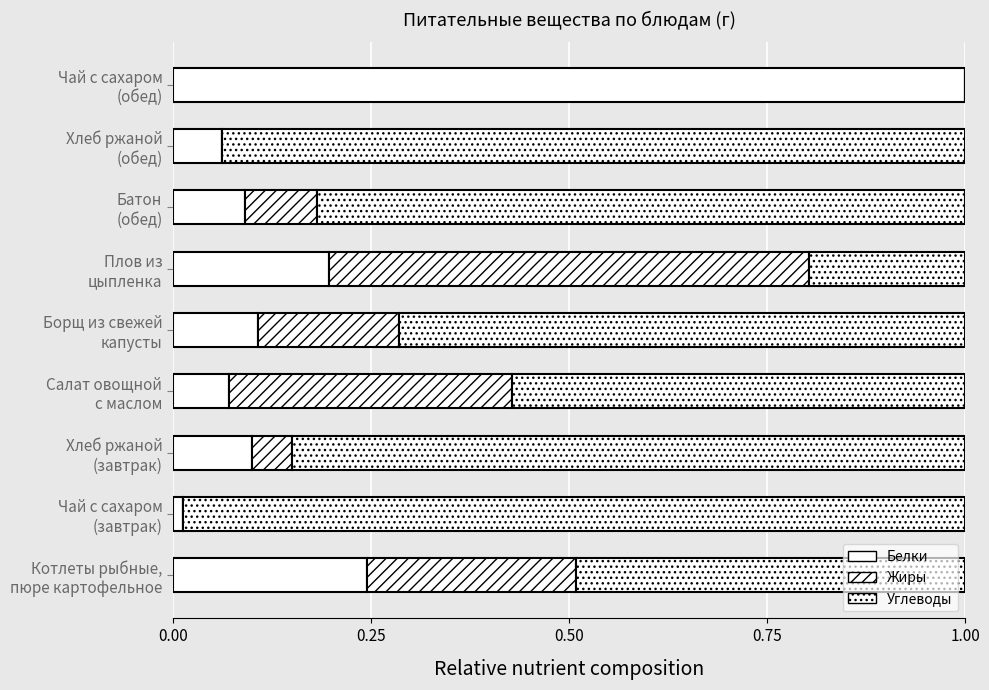

How many data points does each series have?

9